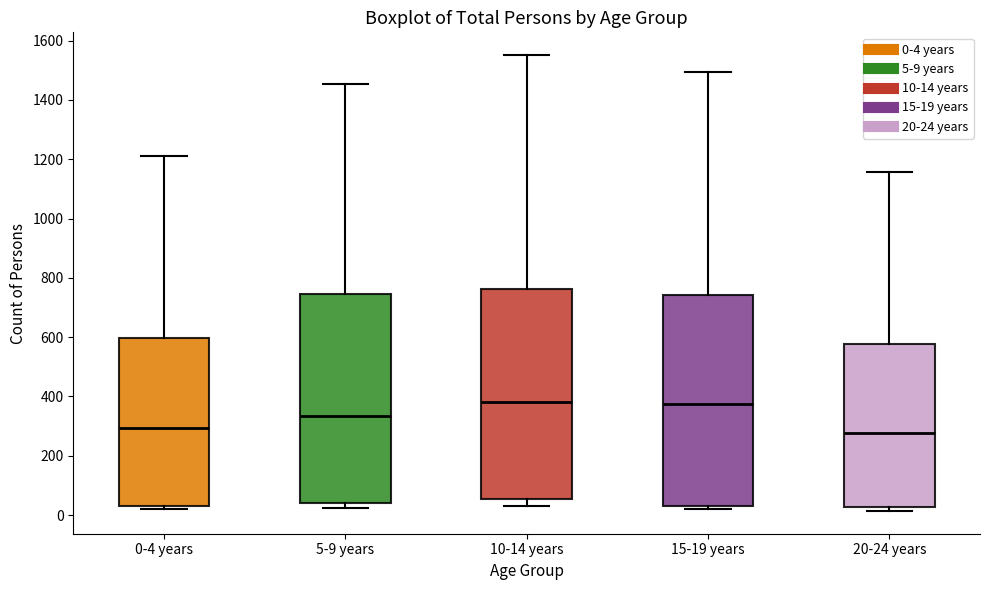

Reading left to right, transcribe this box plot: for each box, give where its median line is, the range the box spans, and where its two whiskers end, as read against the y-axis. The values are not printed on the chart, so give them approximately, as read against the axis.

0-4 years: median 300, box 20 to 600, whiskers 20 (just below the box's lower edge) to 1220
5-9 years: median 340, box 40 to 740, whiskers 20 to 1460
10-14 years: median 380, box 60 to 760, whiskers 40 to 1560
15-19 years: median 380, box 40 to 740, whiskers 20 to 1500
20-24 years: median 280, box 20 to 580, whiskers 20 (just below the box's lower edge) to 1160